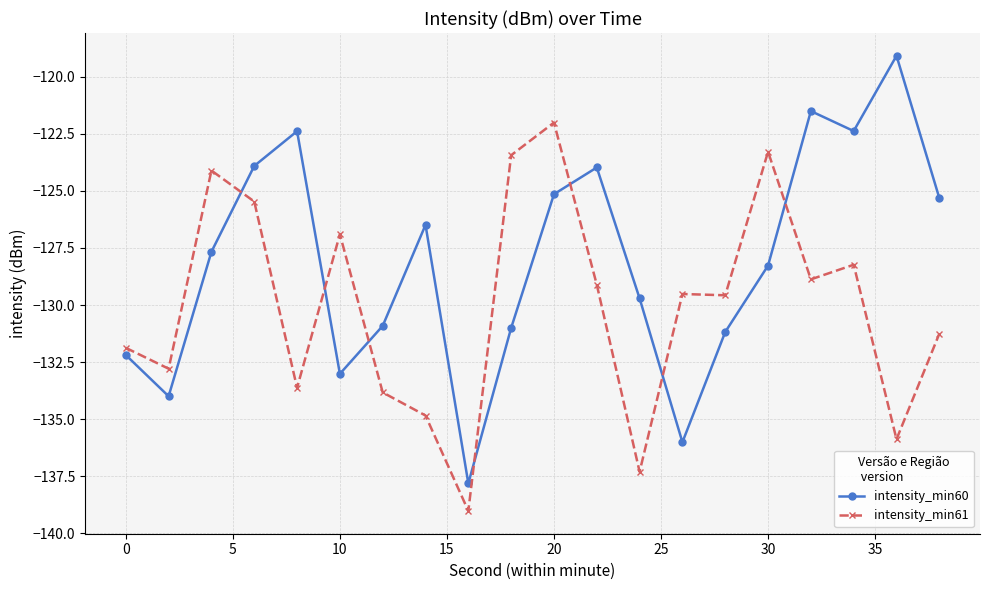

List the series in order of their peak value, lowest first.

intensity_min61, intensity_min60